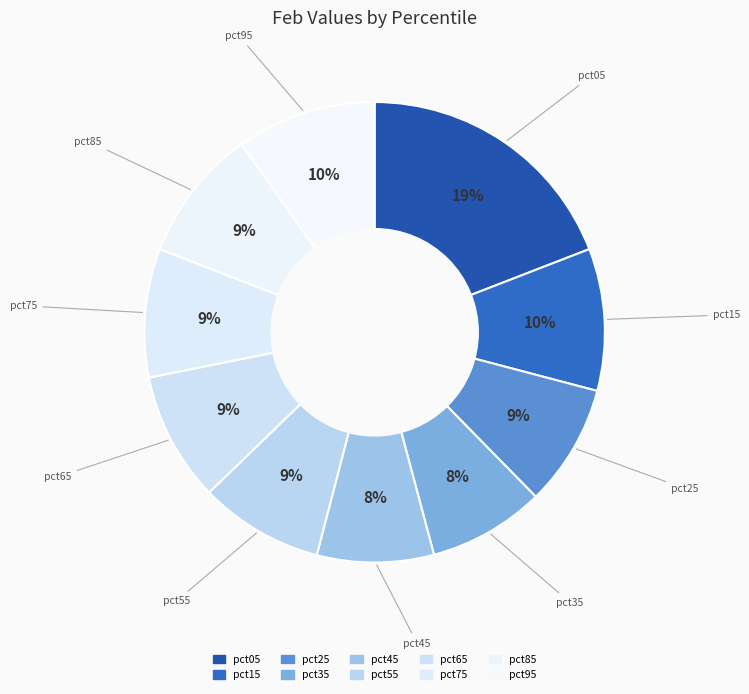

True or false: pct15 accounts for 19% of the total.

False